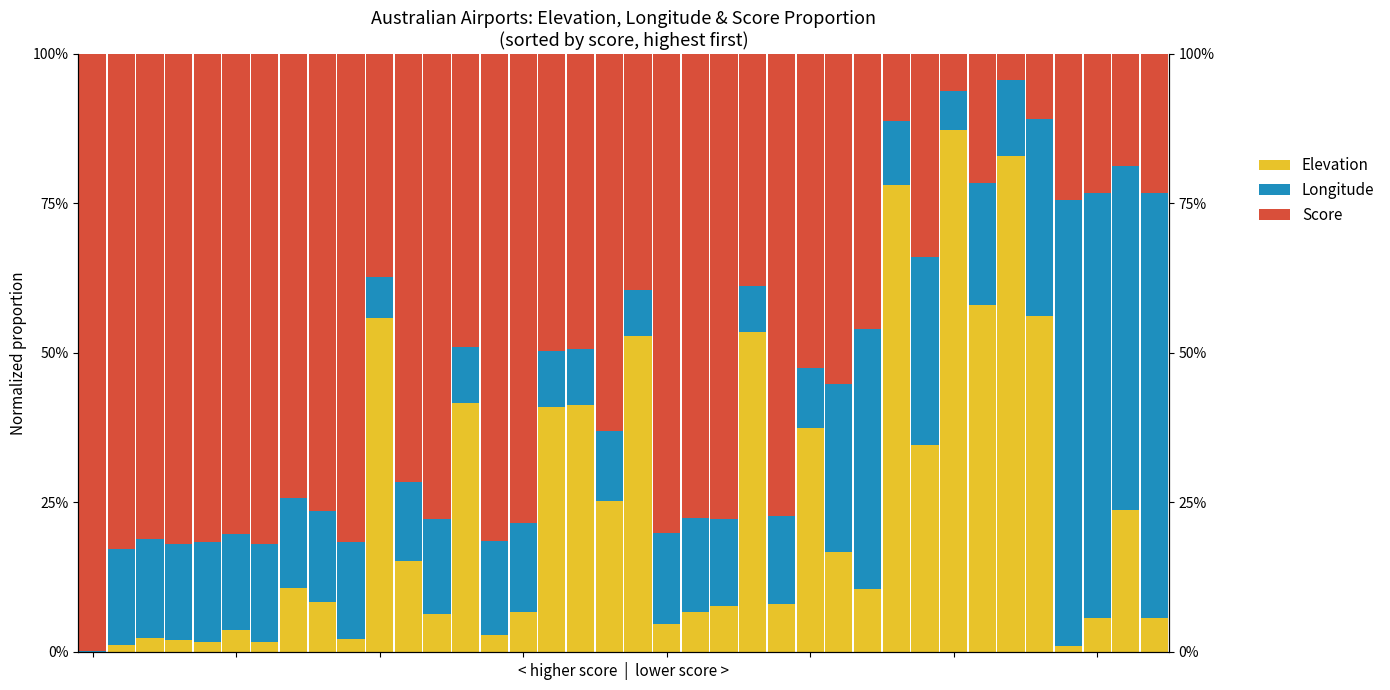

Which series changed the most between 11 and 24?

elevation